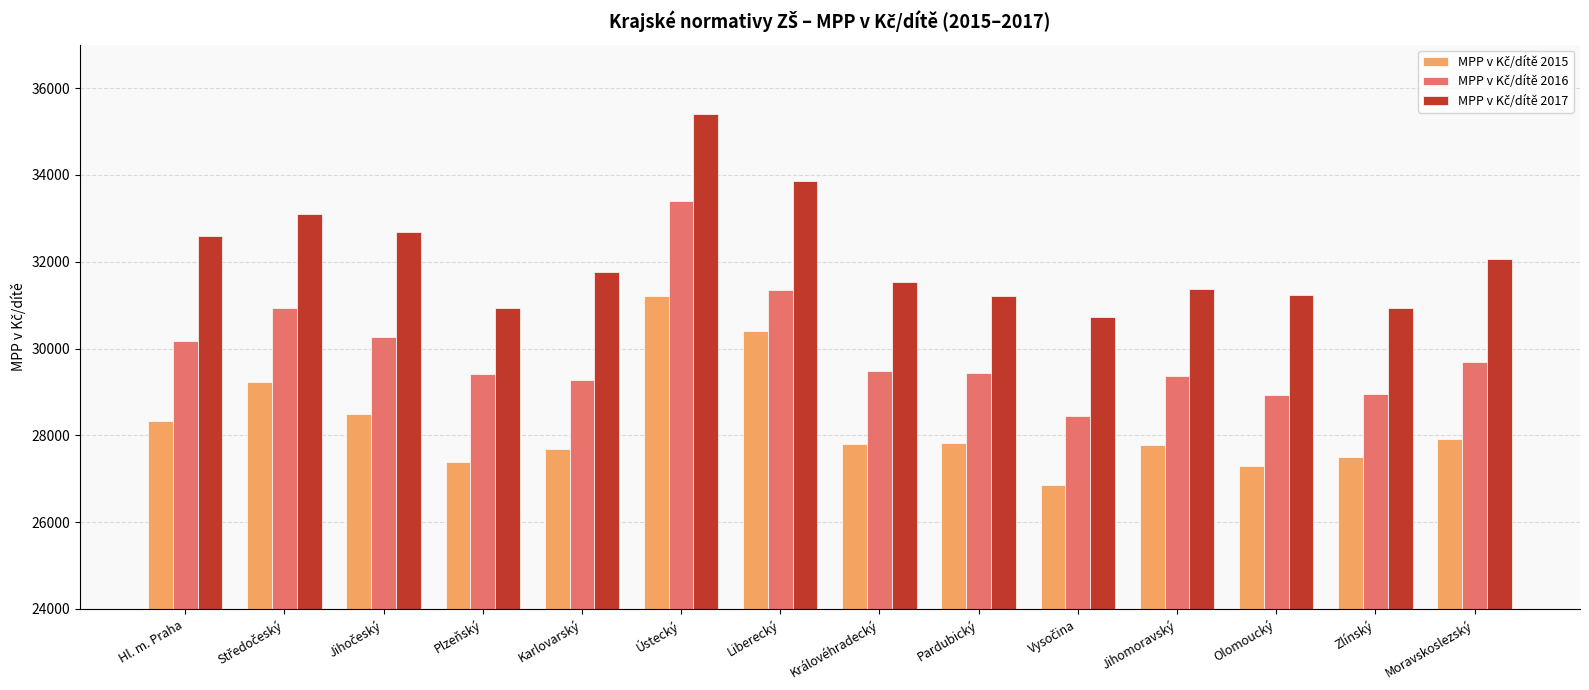

What is the minimum value shown in the chart?

26861.3